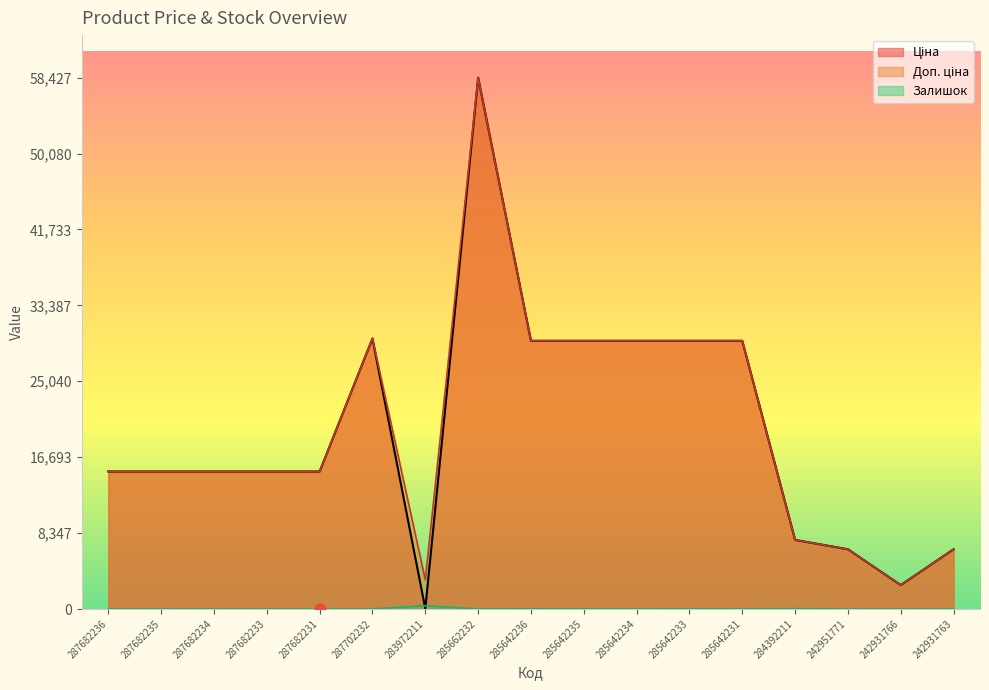

What are all the series names shown in the legend?

Ціна, Доп. ціна, Залишок